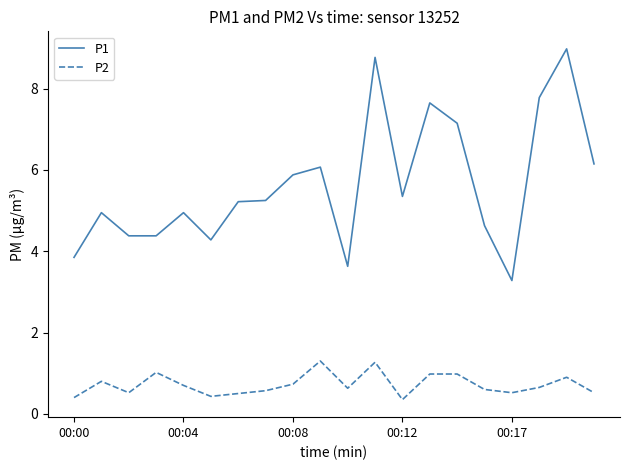

Which series has the largest total across all categories?

P1